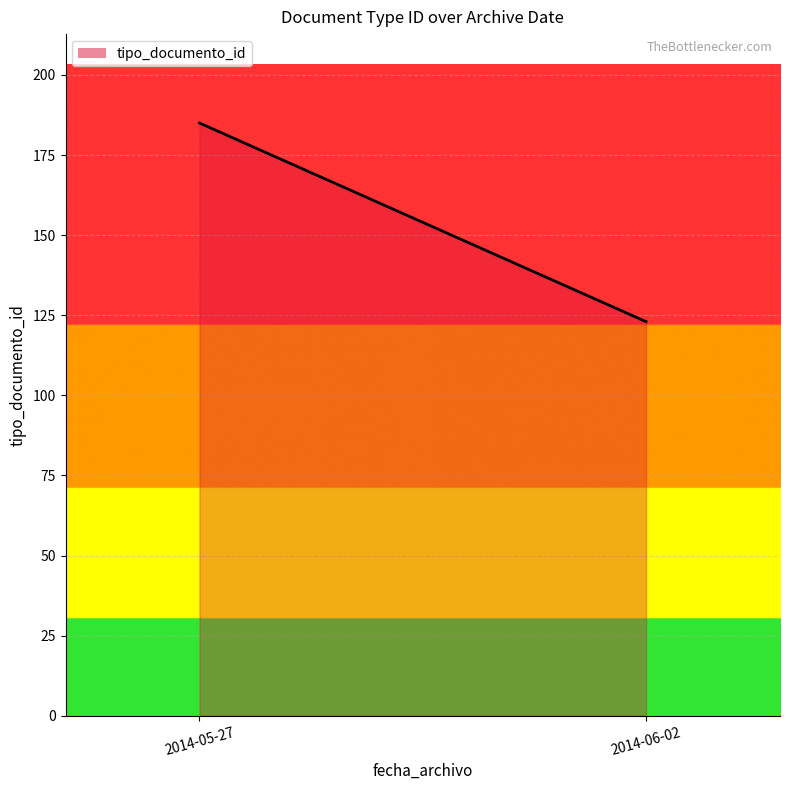

What is the difference between the maximum and minimum values?

62